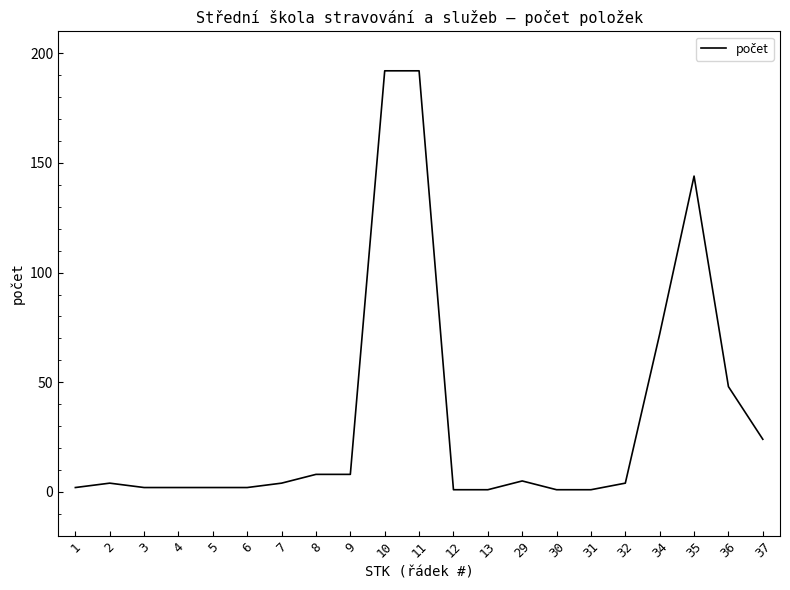

Does the chart display data point markers on the line(s)?

No